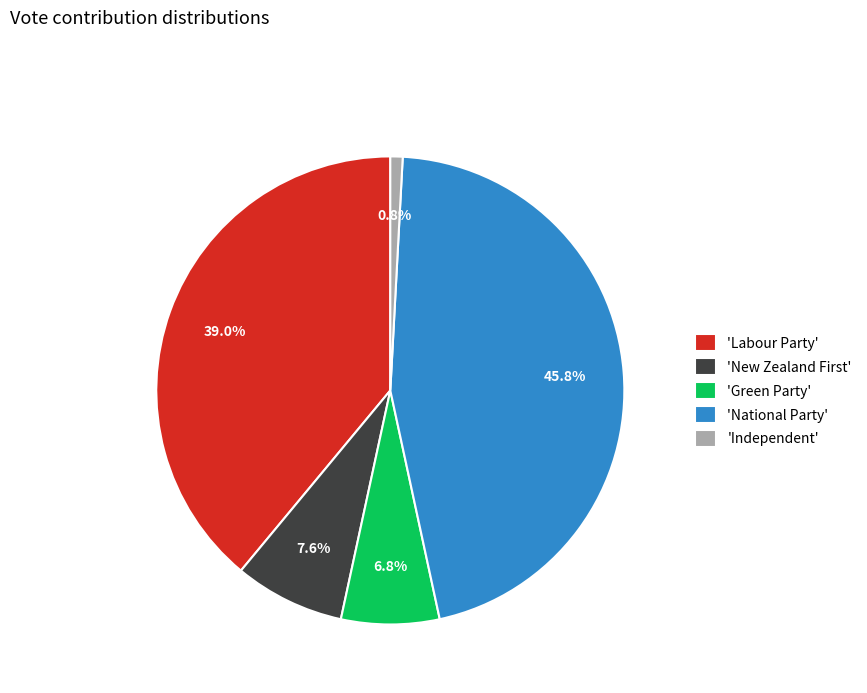

Approximately how many times larger is the value at 'Labour Party' compared to 'Independent'?

46.0